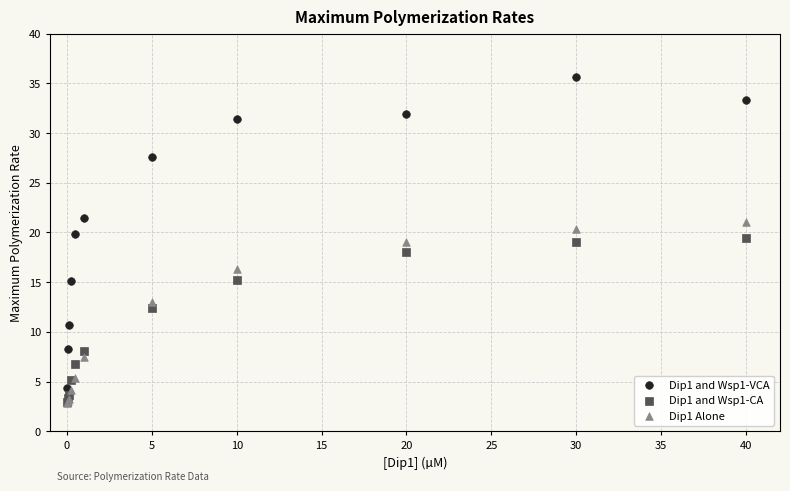

Which series reaches the maximum Y coordinate?

Dip1 and Wsp1-VCA